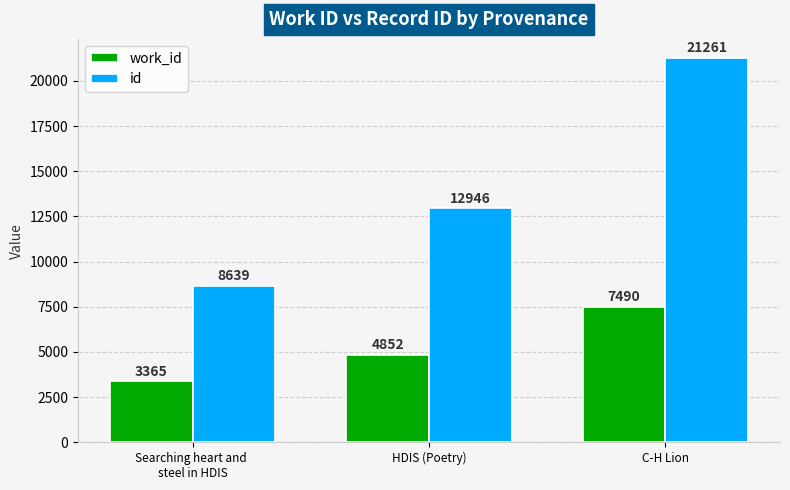

At which category is the sum across all series the highest?

C-H Lion